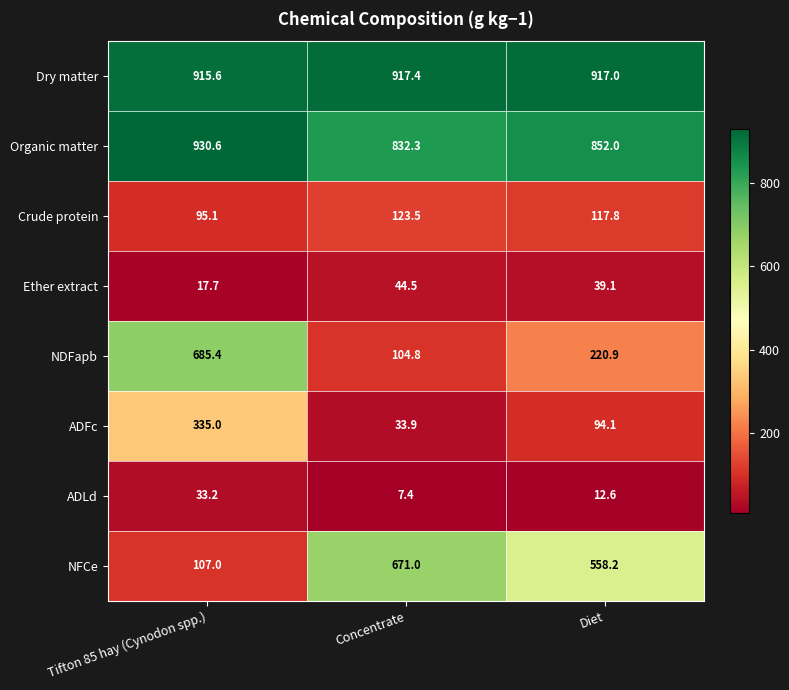

What is the difference between the highest and lowest values at Concentrate?

910.0